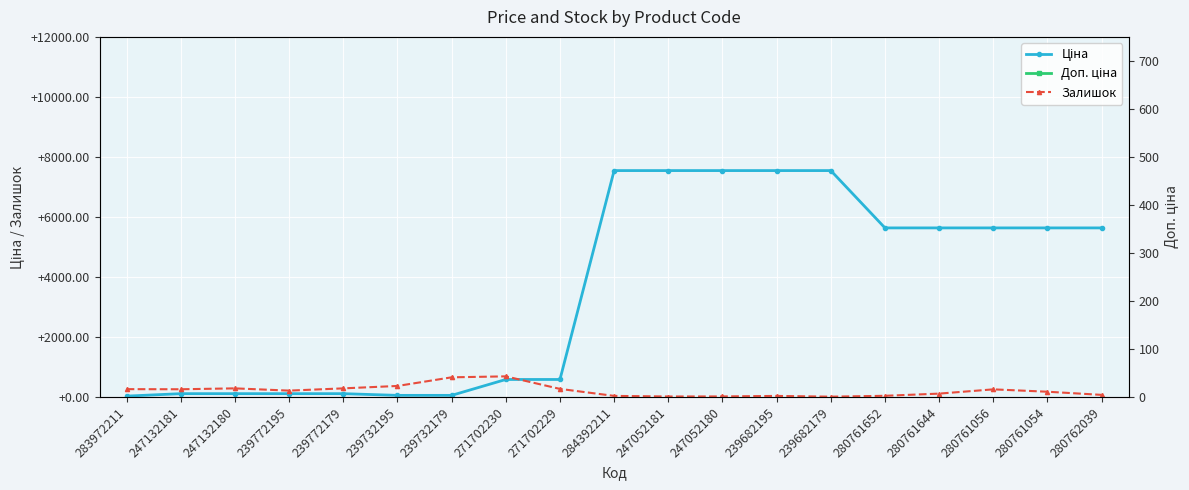

What is the sum of all Залишок values?

4104.0